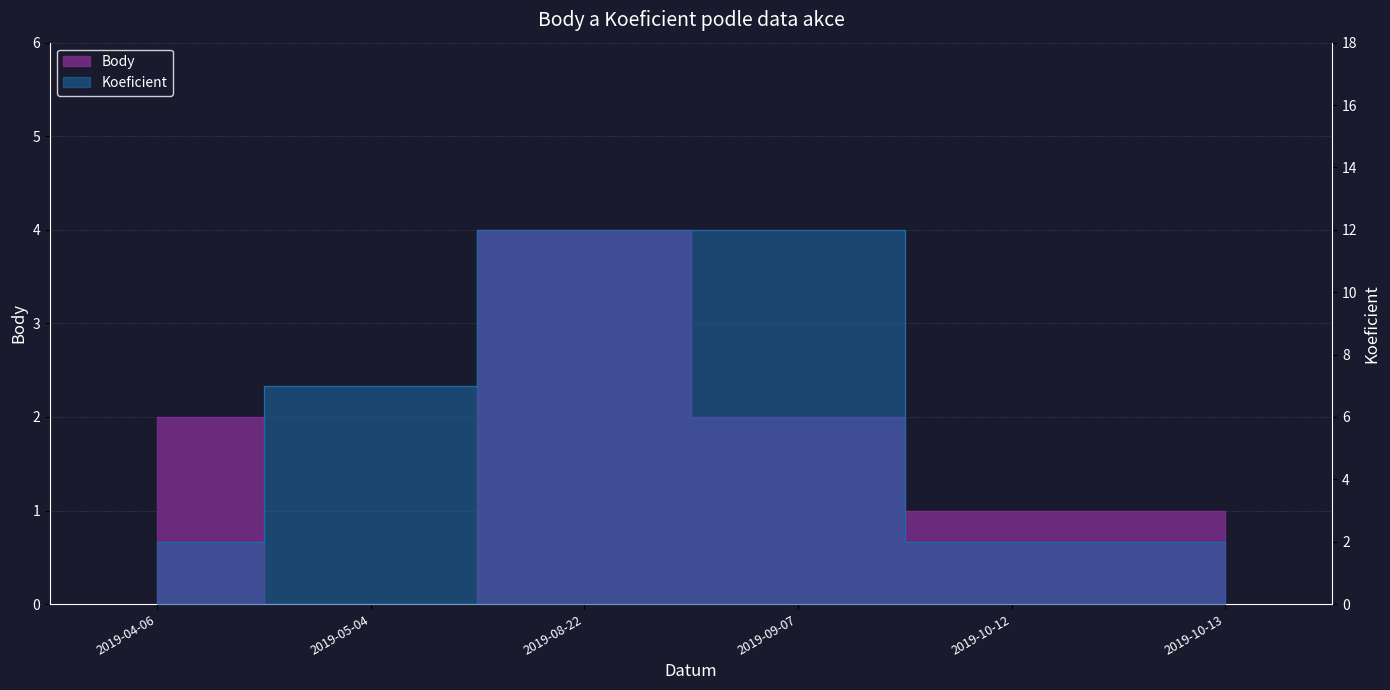

What is the label of the 3rd point from the right?

2019-09-07